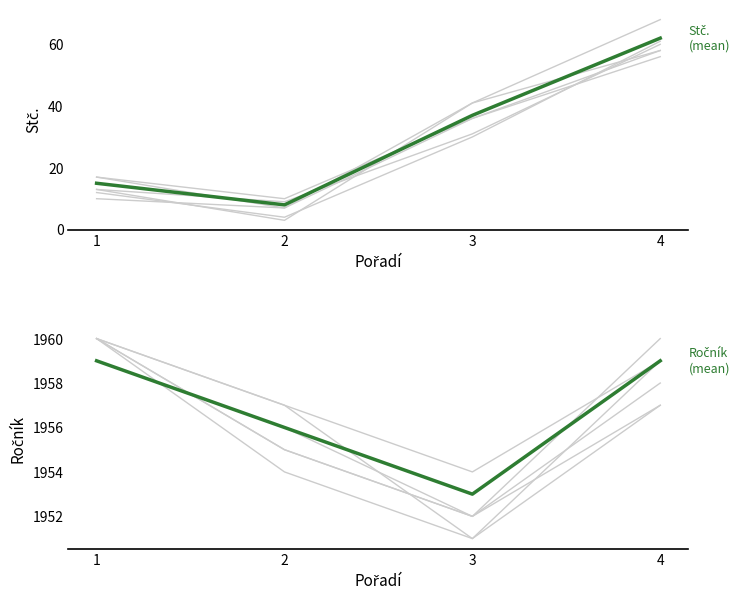

What are all the series names shown in the legend?

Stč., Ročník